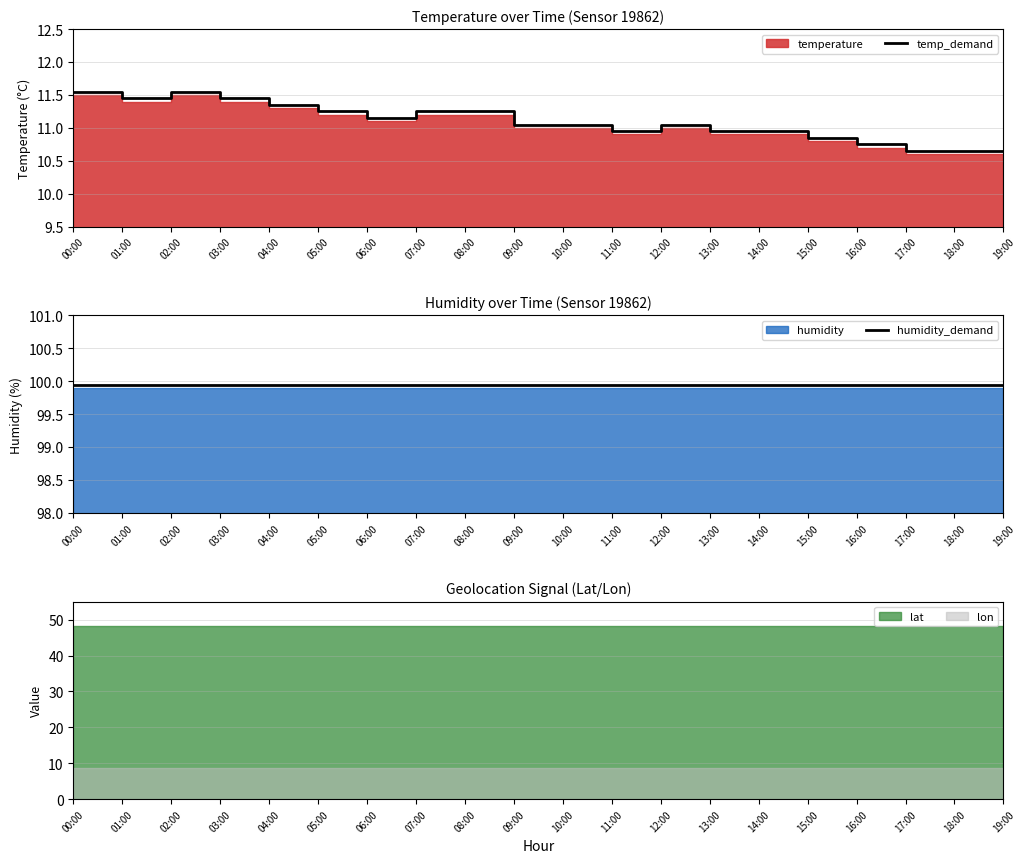

The value of temp_demand at 14:00 is 3.7. True or false?

False